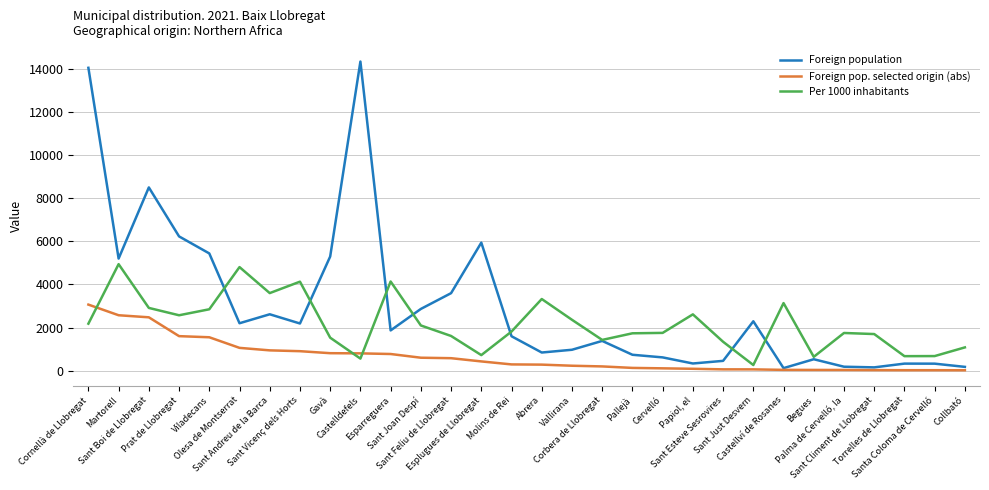

List the series in order of their peak value, lowest first.

Foreign pop. selected origin (abs), Per 1000 inhabitants, Foreign population